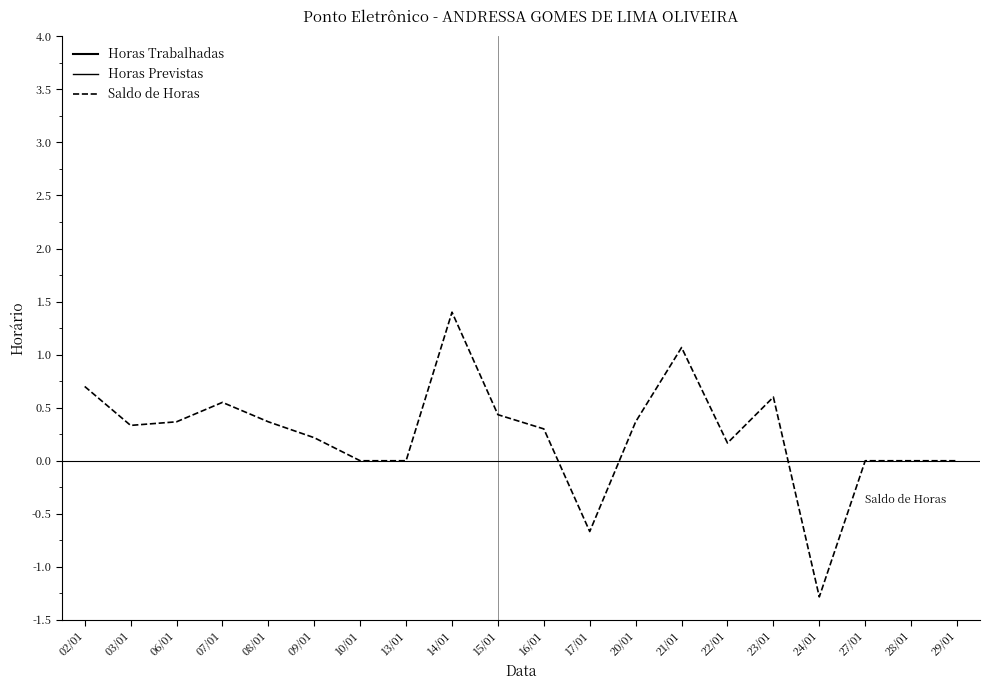

What is the total value across all series at 24/01?

13.4